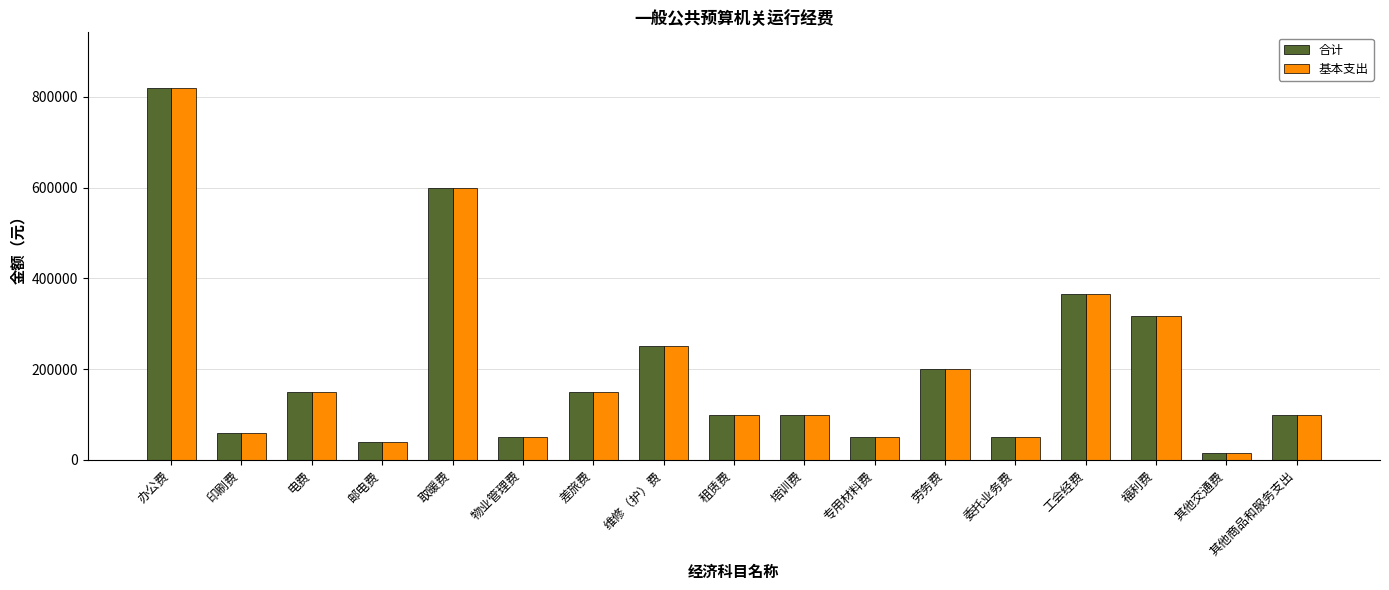

How many distinct data groups are displayed?

2